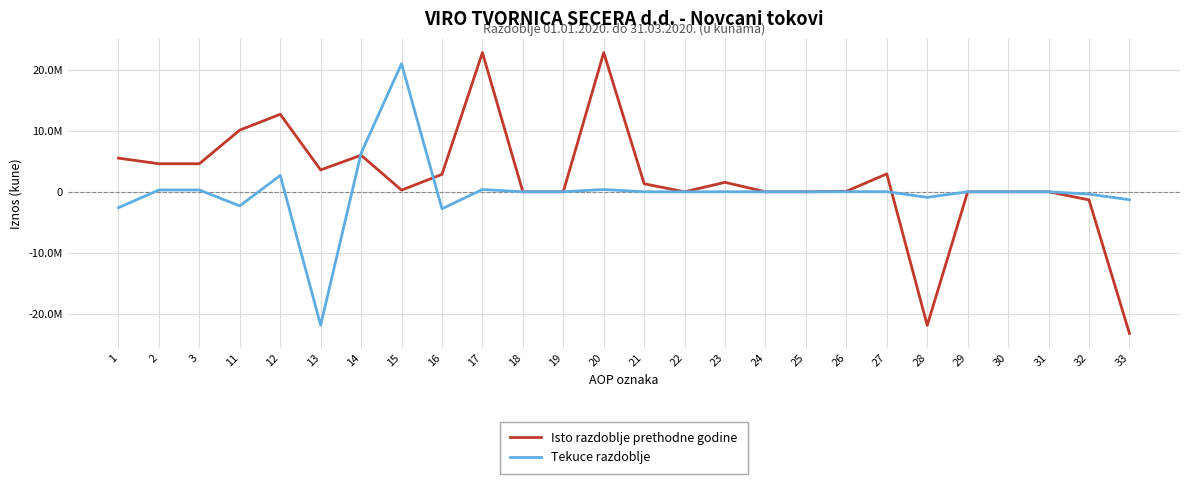

Where does the Isto razdoblje prethodne godine series first go above 1309253?

1